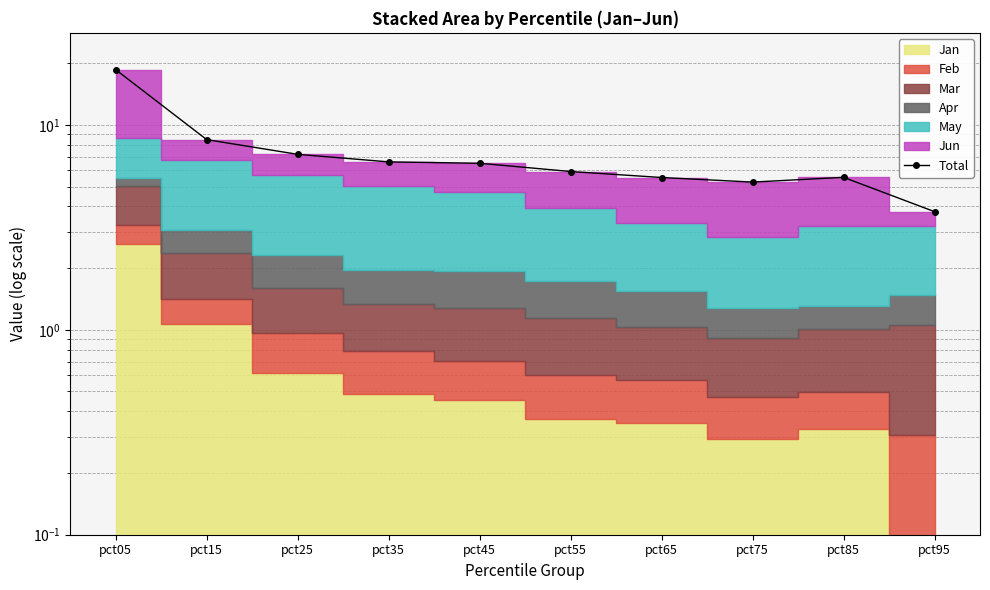

Where is the first local minimum?

pct75